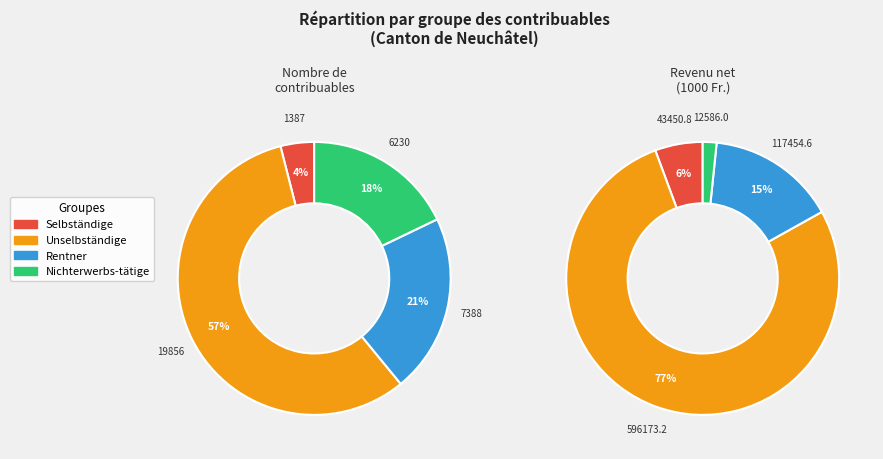

What is the total percentage of Unselbständige and Rentner?

78.2%